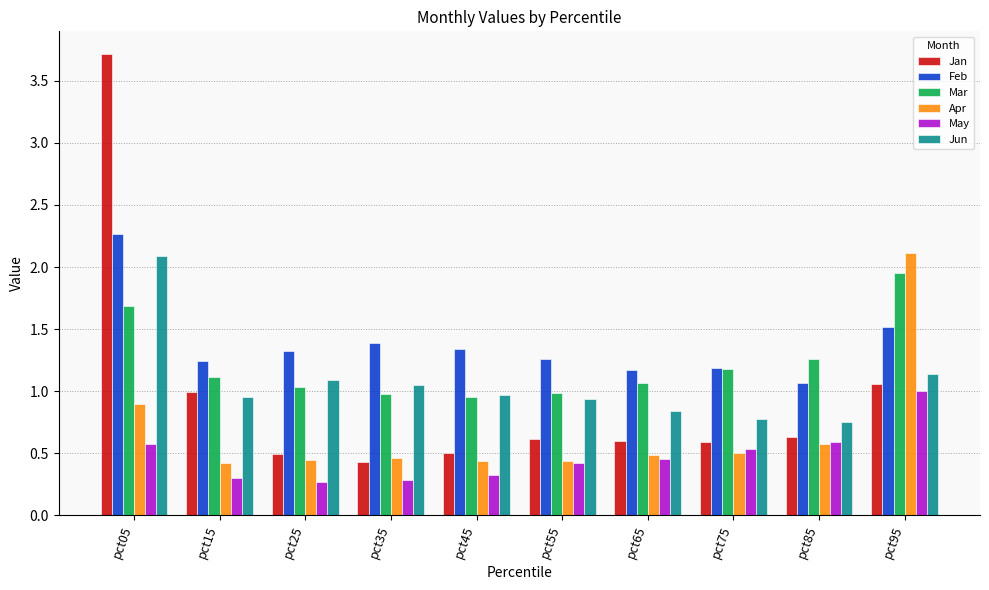

Is it true that Jun equals 1.0 at pct45?

True